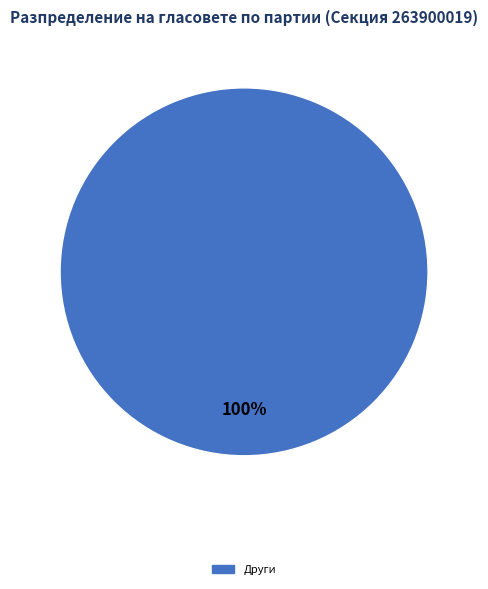

True or false: Други accounts for 100% of the total.

True